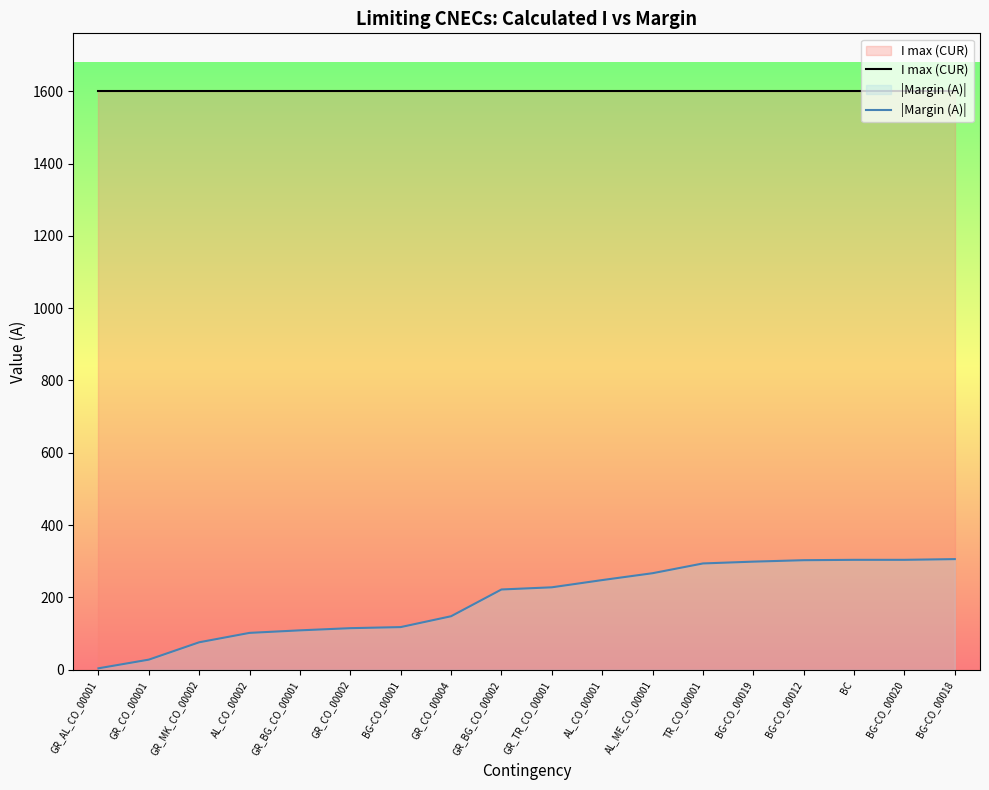

Reading right to left, transcribe all the data shown in this chart.

I max (CUR): BG-CO_00018=1600	BG-CO_00020=1600	BC=1600	BG-CO_00012=1600	BG-CO_00019=1600	TR_CO_00001=1600	AL_ME_CO_00001=1600	AL_CO_00001=1600	GR_TR_CO_00001=1600	GR_BG_CO_00002=1600	GR_CO_00004=1600	BG-CO_00001=1600	GR_CO_00002=1600	GR_BG_CO_00001=1600	AL_CO_00002=1600	GR_MK_CO_00002=1600	GR_CO_00001=1600	GR_AL_CO_00001=1600
|Margin (A)|: BG-CO_00018=306	BG-CO_00020=304	BC=304	BG-CO_00012=303	BG-CO_00019=299	TR_CO_00001=294	AL_ME_CO_00001=267	AL_CO_00001=248	GR_TR_CO_00001=228	GR_BG_CO_00002=222	GR_CO_00004=148	BG-CO_00001=118	GR_CO_00002=115	GR_BG_CO_00001=109	AL_CO_00002=102	GR_MK_CO_00002=76	GR_CO_00001=28	GR_AL_CO_00001=4